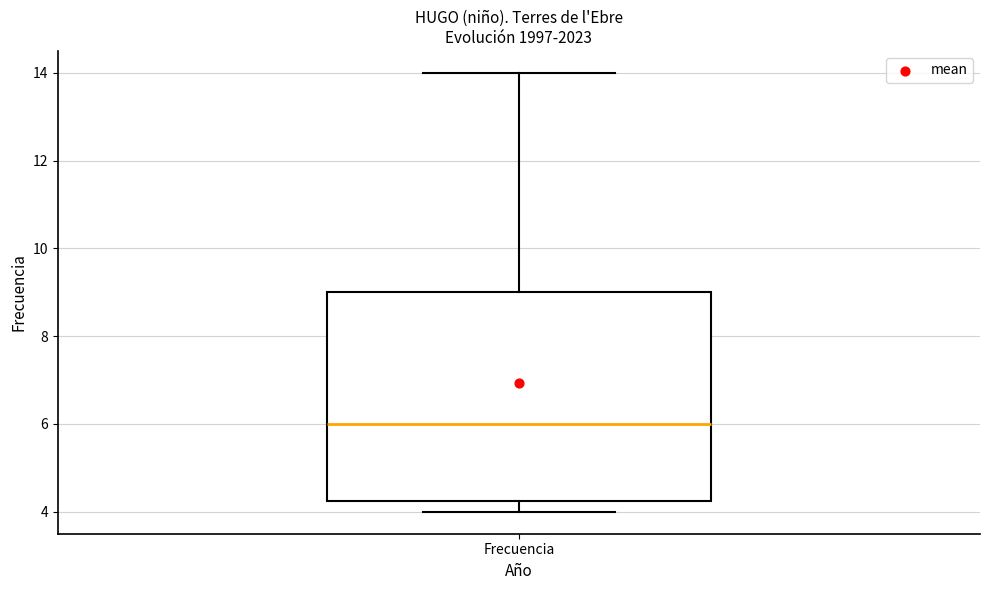

Transcribe this box plot: give where the median line is, the range the box spans, and where the two whiskers end, as read against the y-axis. The values are not printed on the chart, so give them approximately, as read against the axis.

median 6.0, box 4.2 to 9.0, whiskers 4.0 to 14.0